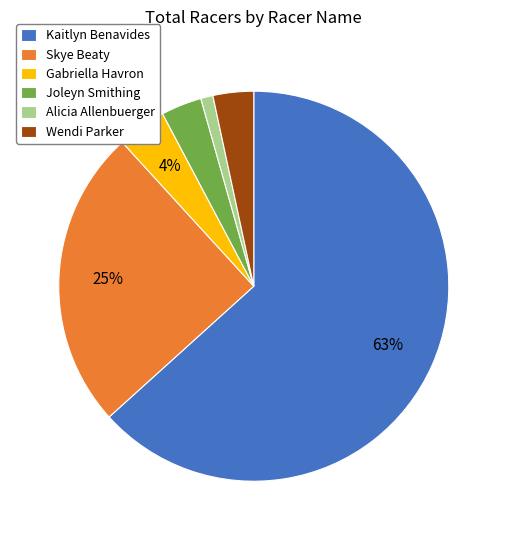

To the nearest percent, what is the difference between the Skye Beaty and Alicia Allenbuerger slice percentages?

24%